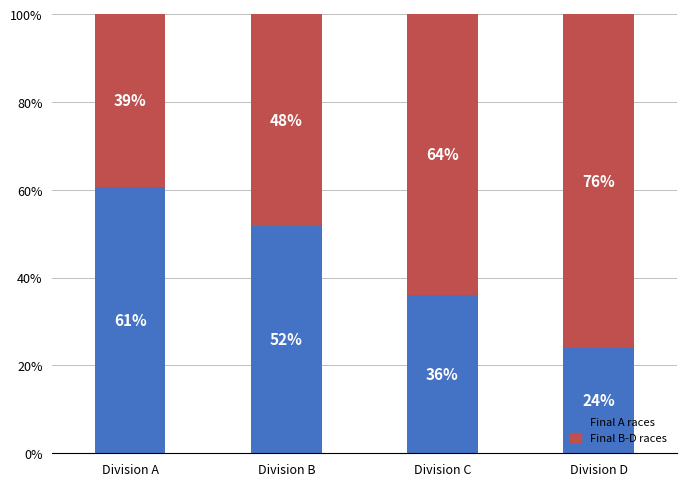

What is the value of the Final A races bar at the 4th from the left?

24.0